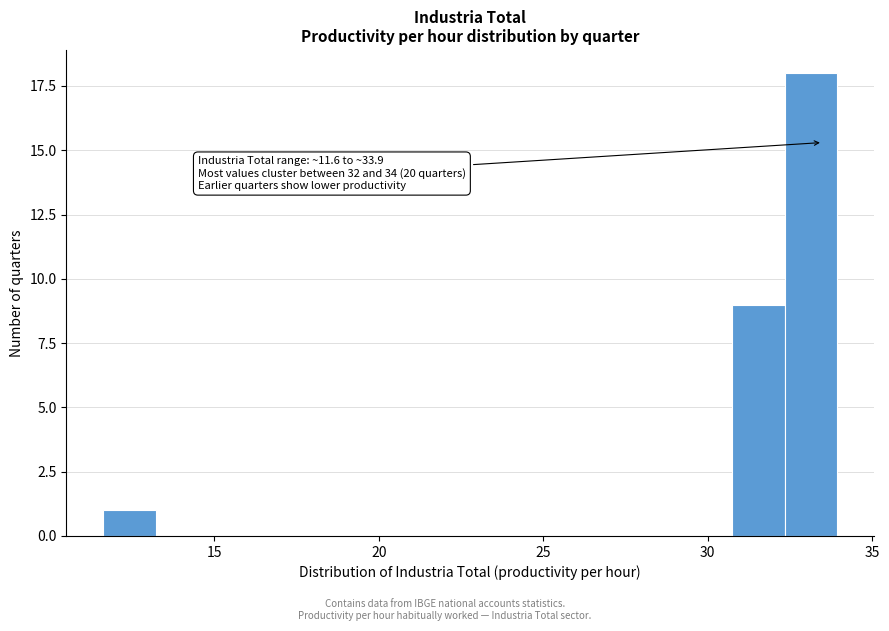

Around what value on the x-axis is the tallest bar? Give the approximate position of its centre, as read against the axis.

33.0